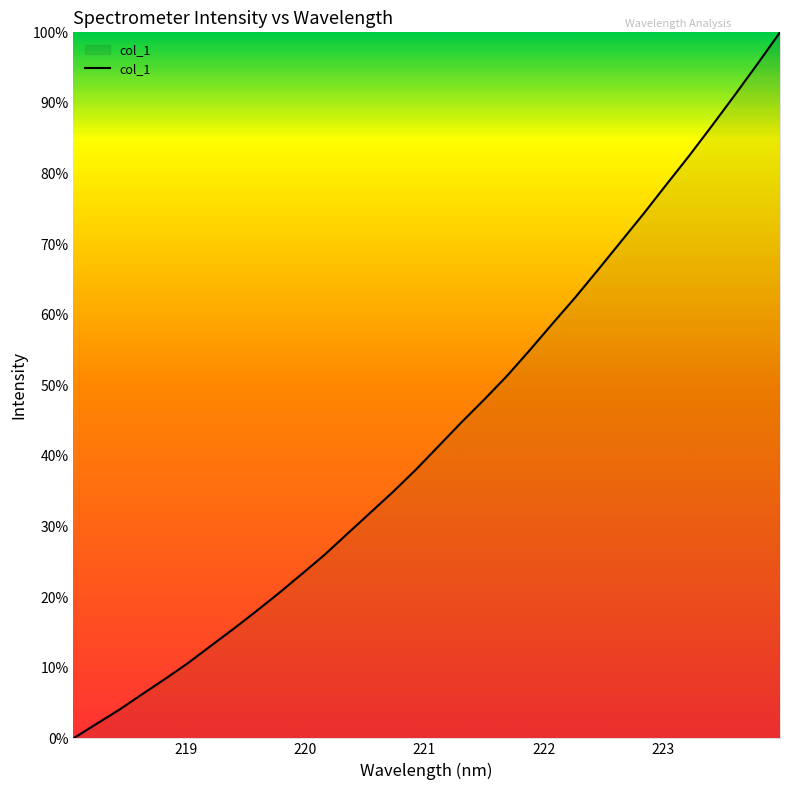

What is the difference between the maximum and minimum values?

100.0